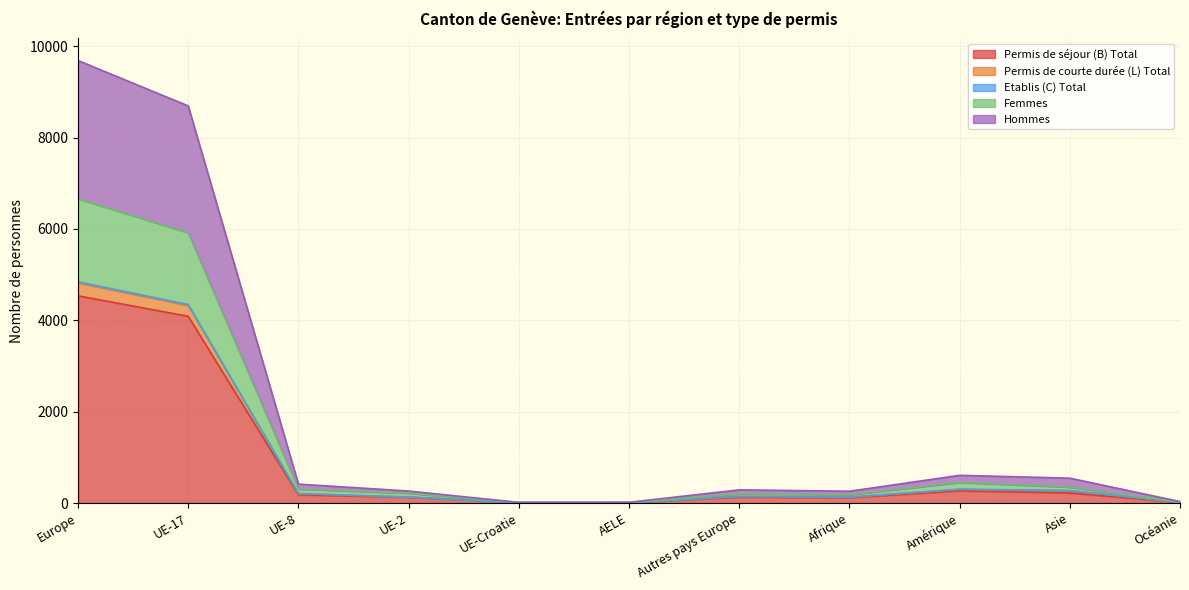

Which label corresponds to the largest value in the chart?

Europe